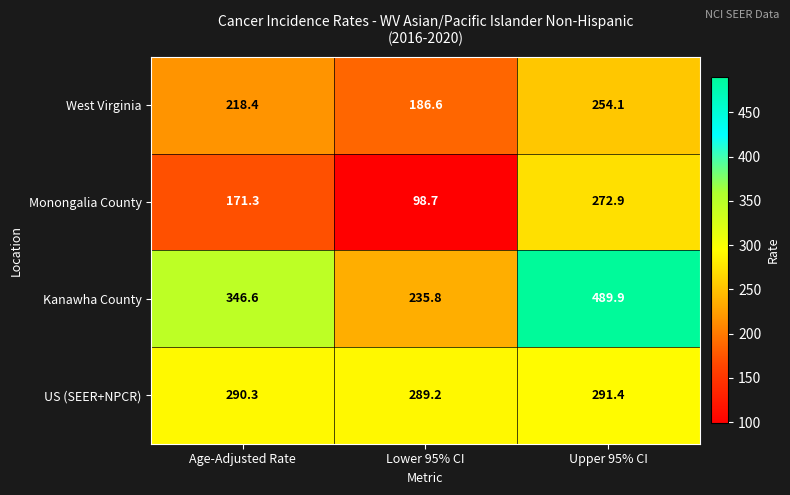

True or false: Kanawha County has a value of 346.6 at Age-Adjusted Rate.

True